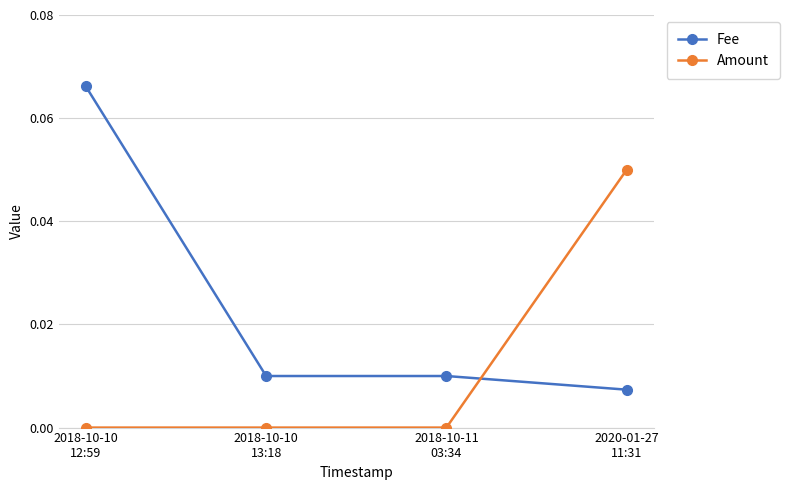

Is it true that Amount equals 0.0 at 2020-01-27
11:31?

False